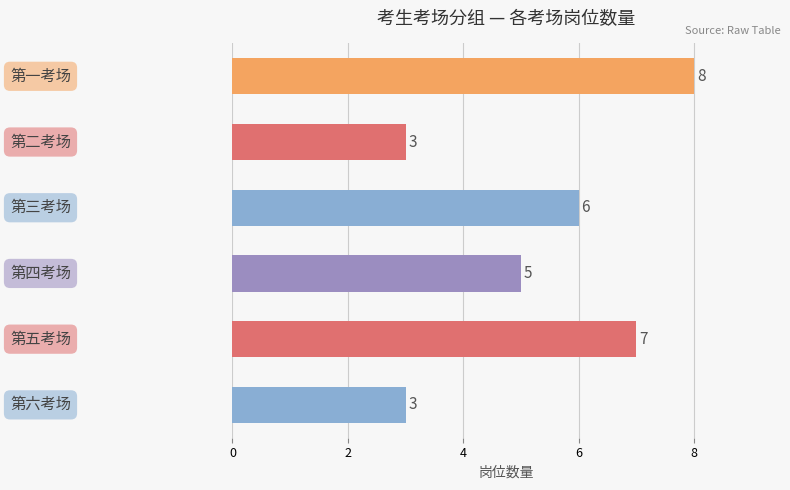

How many values are between 3 and 7?

5